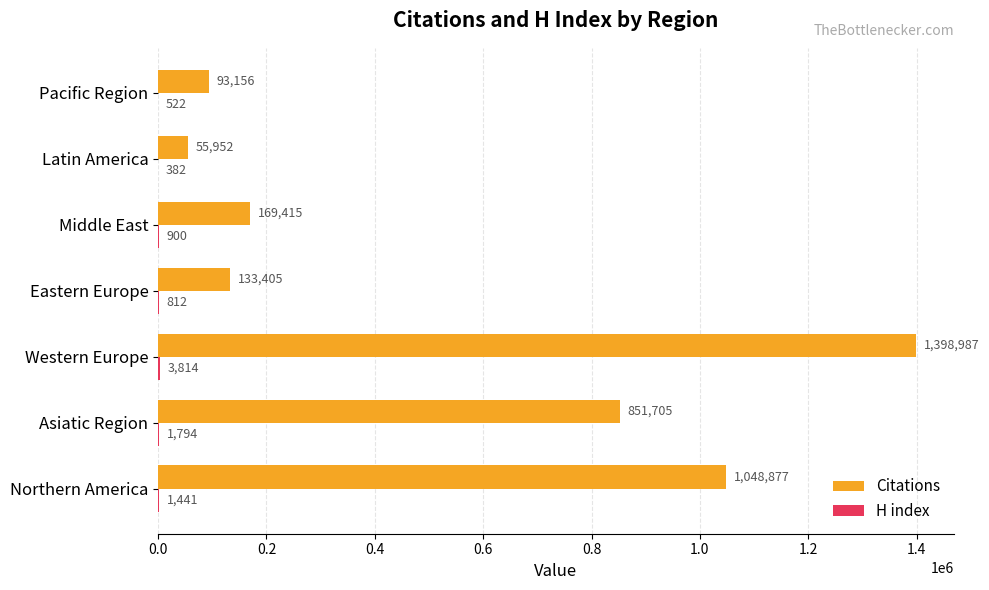

At which label is Citations closest to 727469?

Asiatic Region